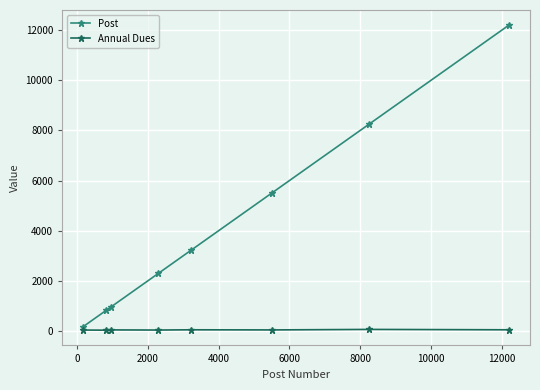

Which series has the largest range (max minus min)?

Post